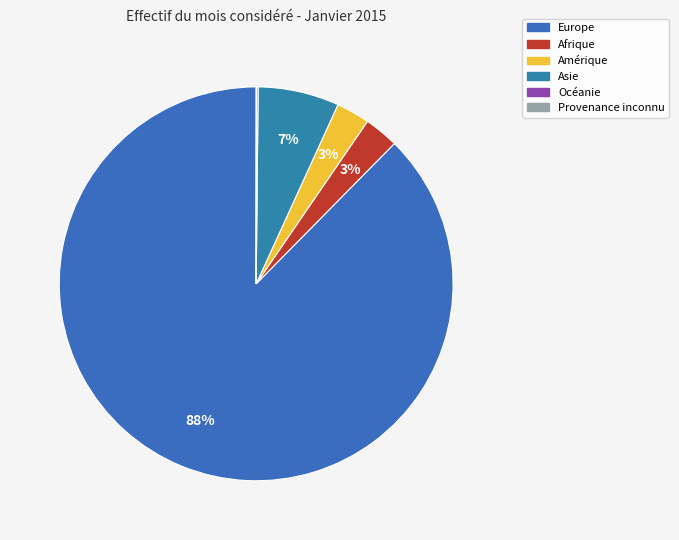

Which slice is the smallest?

Provenance inconnu